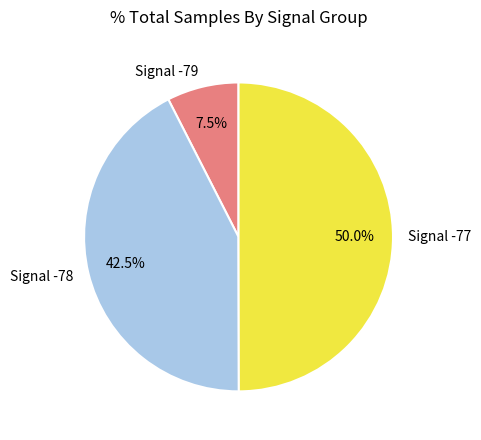

How many segments does this pie chart have?

3